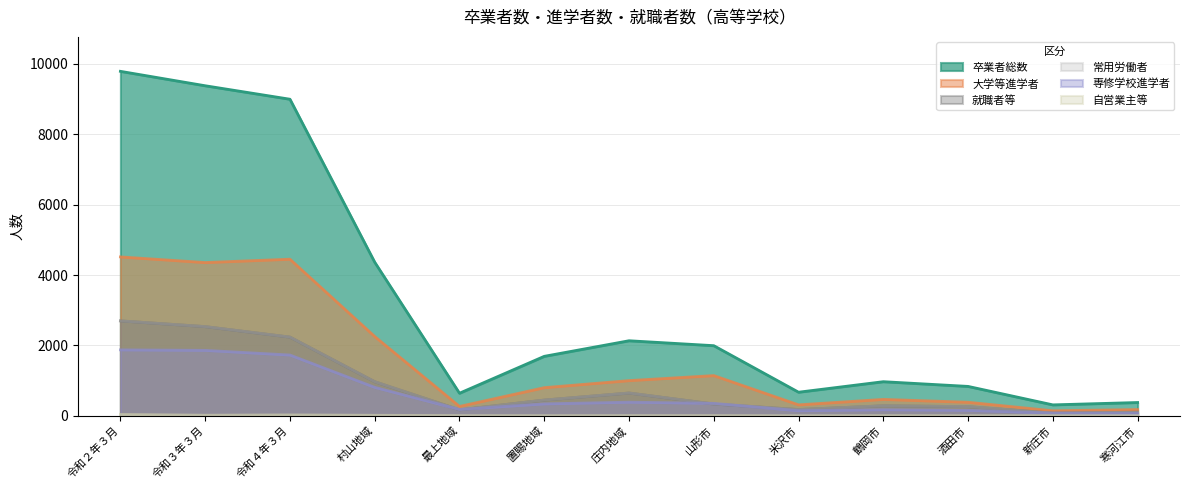

How many data points in 大学等進学者 are above 798?

6